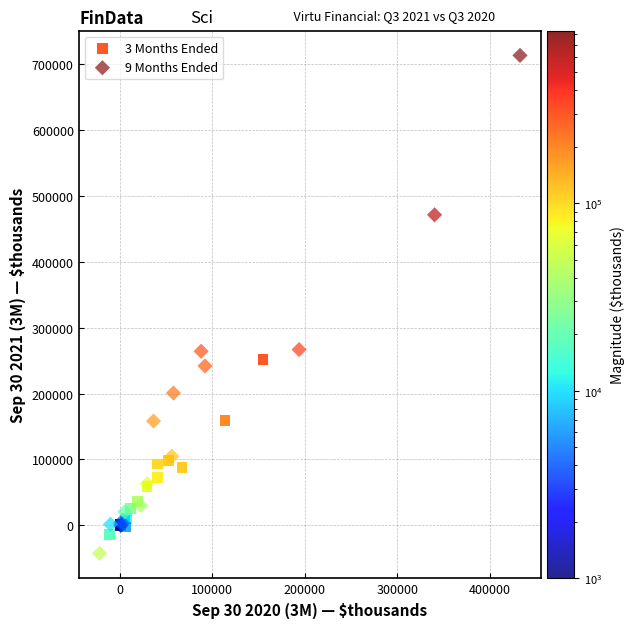

Which series contains the lowest Y value?

9 Months Ended